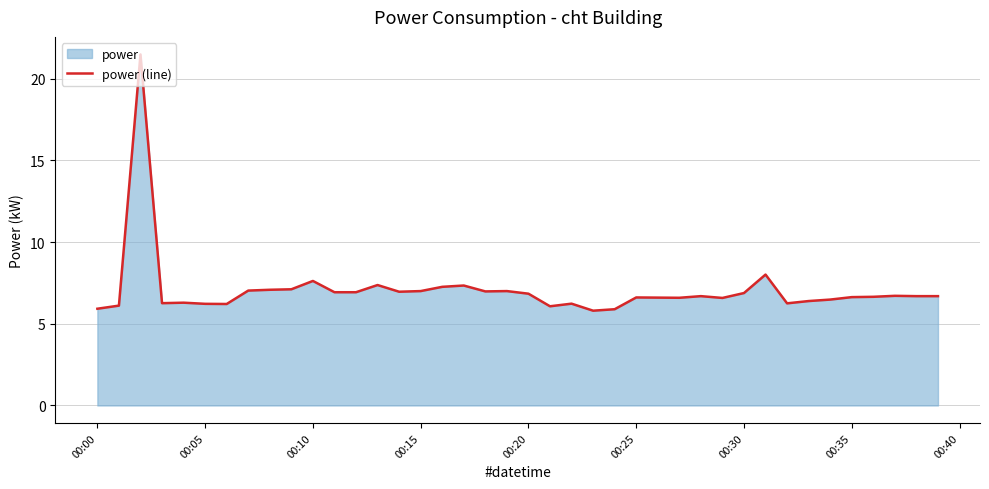

What is the smallest value displayed?

5.8